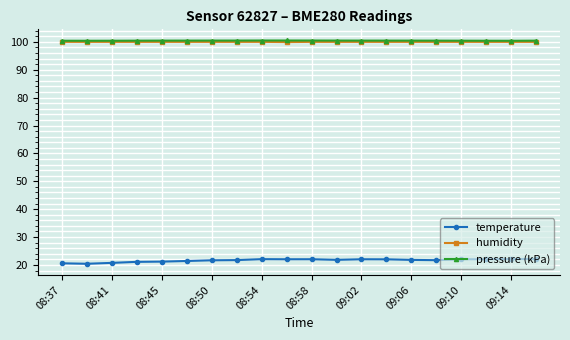

At how many categories does at least one series exceed 63?

20